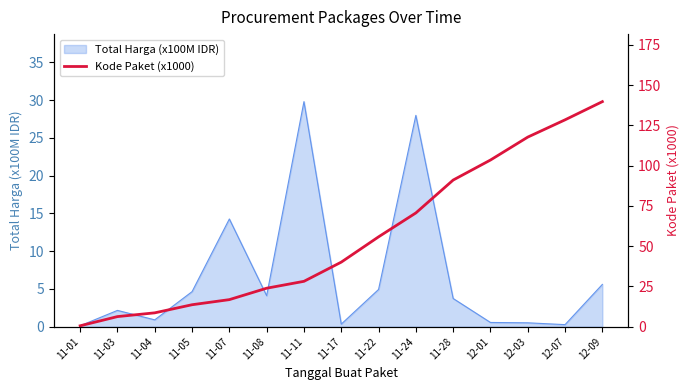

What is the value of the 8th point from the left?

40.1